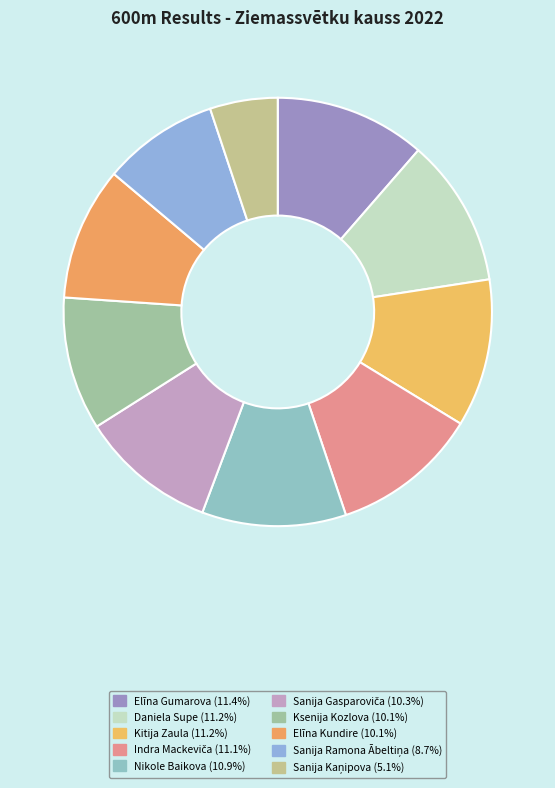

How many slices are in this pie chart?

10